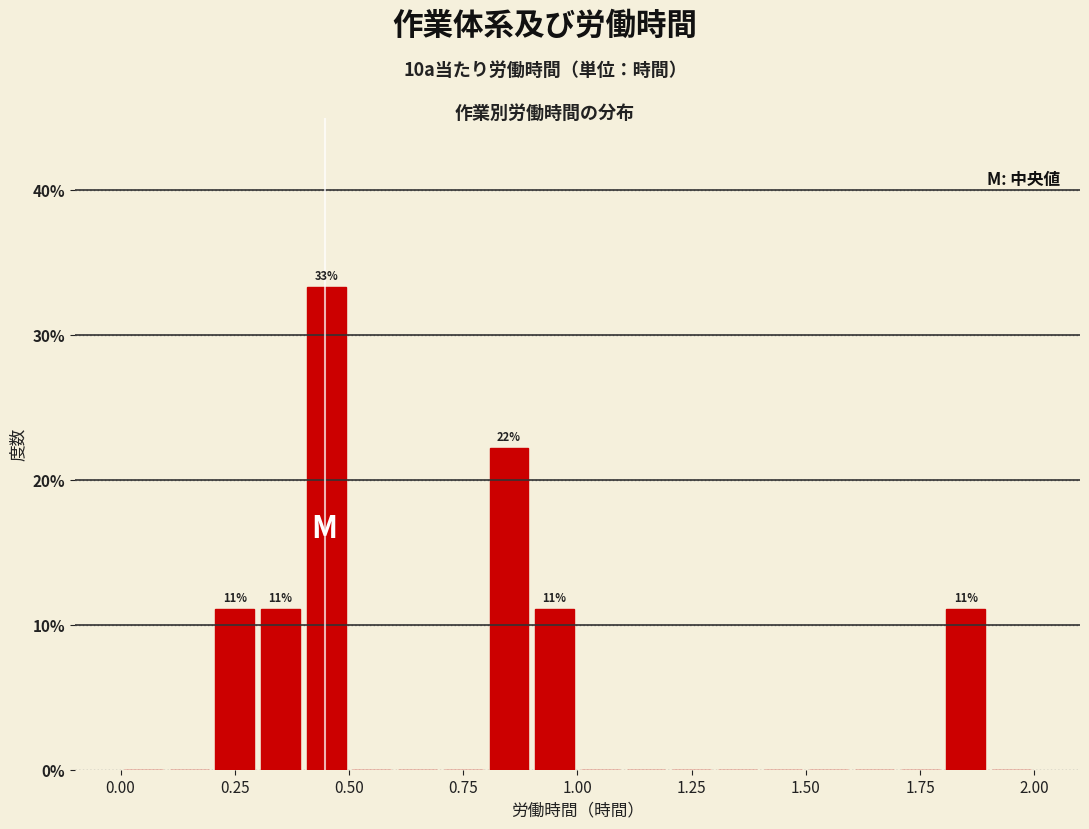

Read against the x-axis, roughly where is the centre of the tallest bar?

0.45